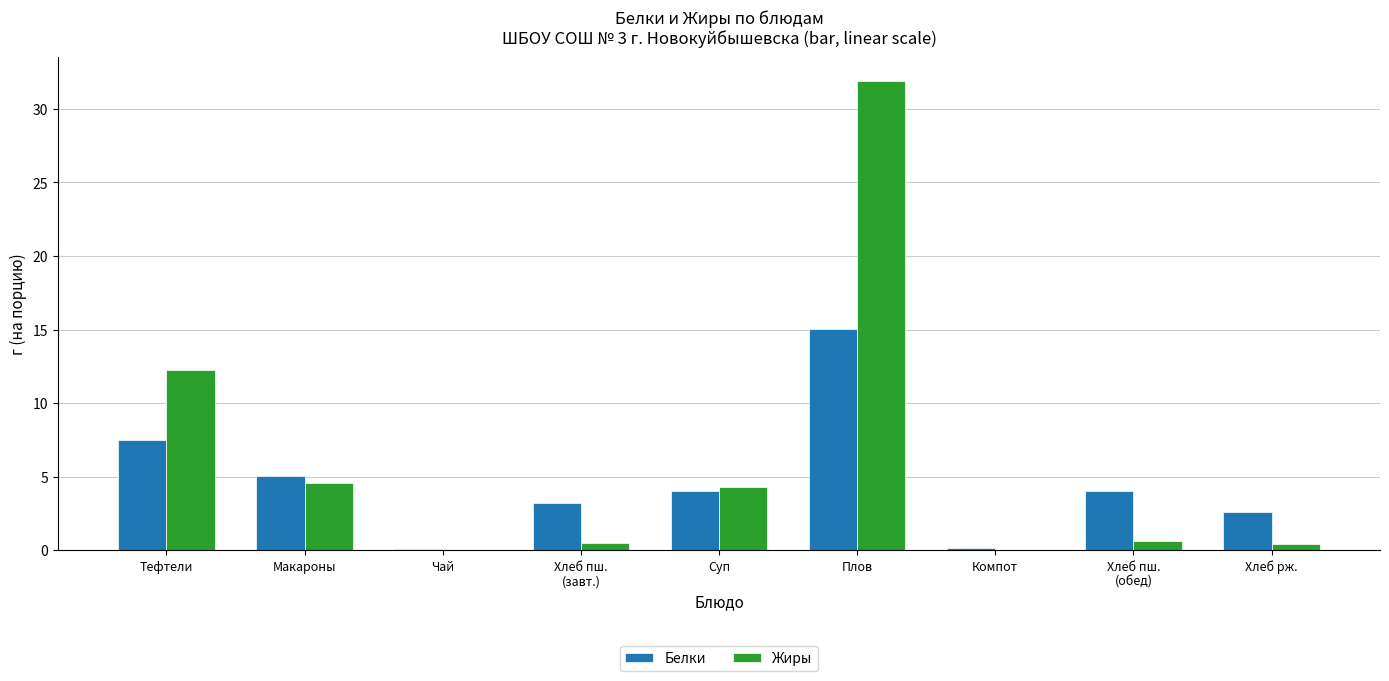

What is the sum of the Белки values at Чай and Макароны?

5.1